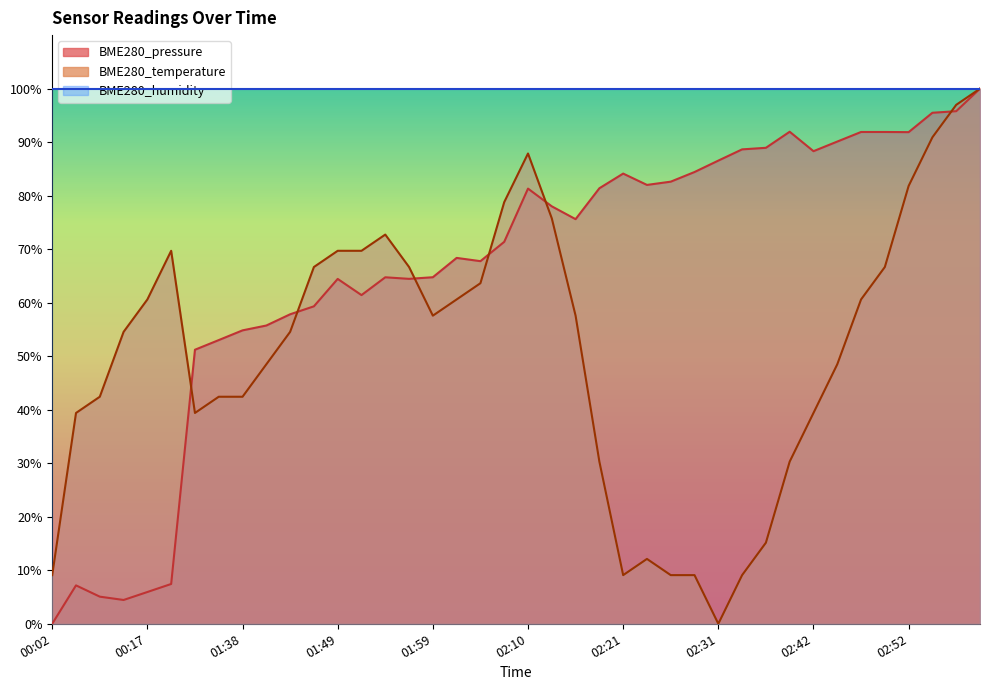

Is the value of BME280_temperature at 02:47 greater than the value of BME280_pressure at 02:44?

No